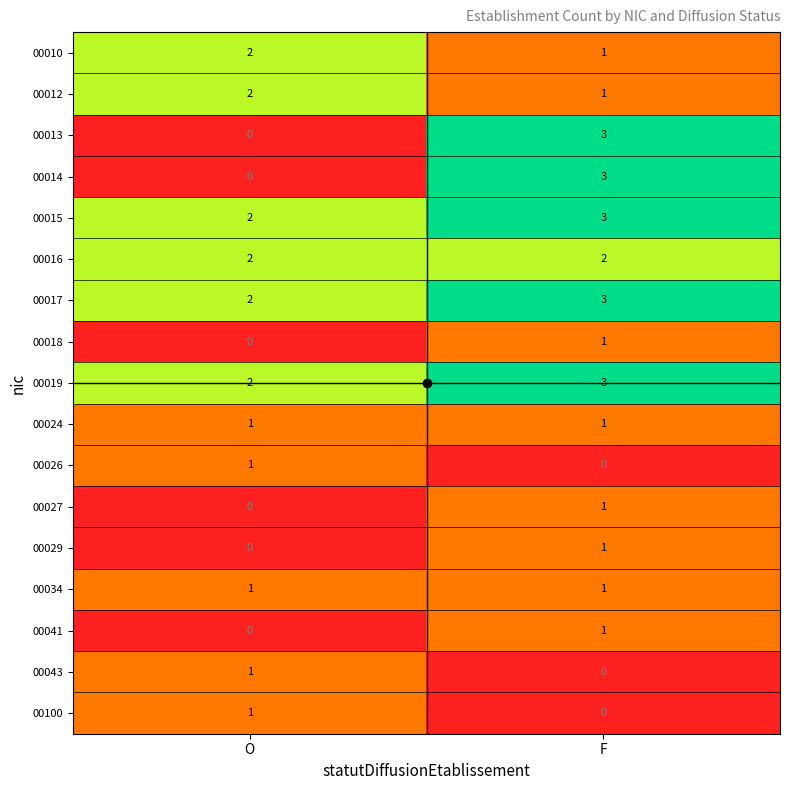

What is the total value across all series at F?

25